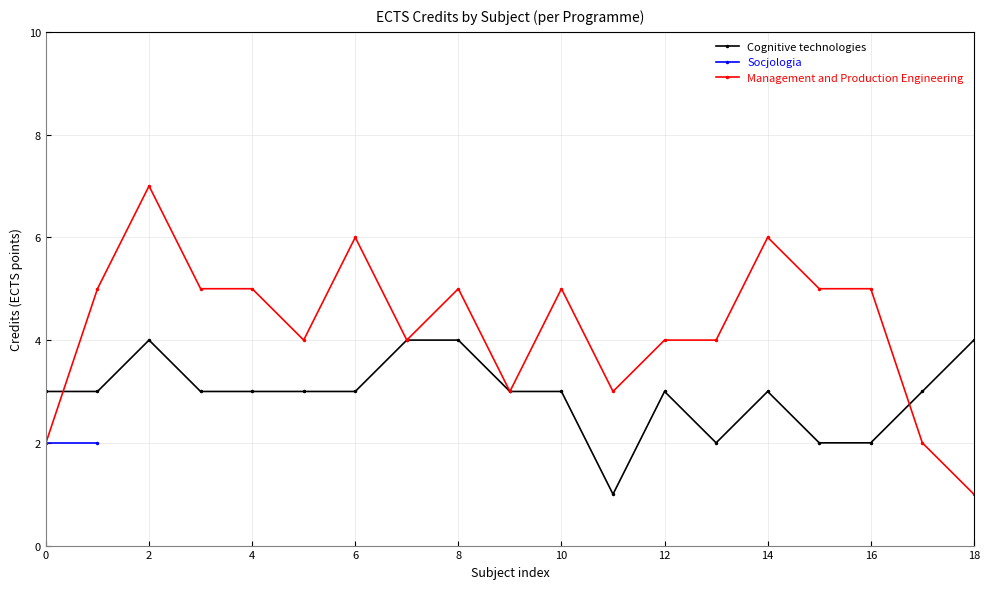

Does the chart display data point markers on the line(s)?

Yes